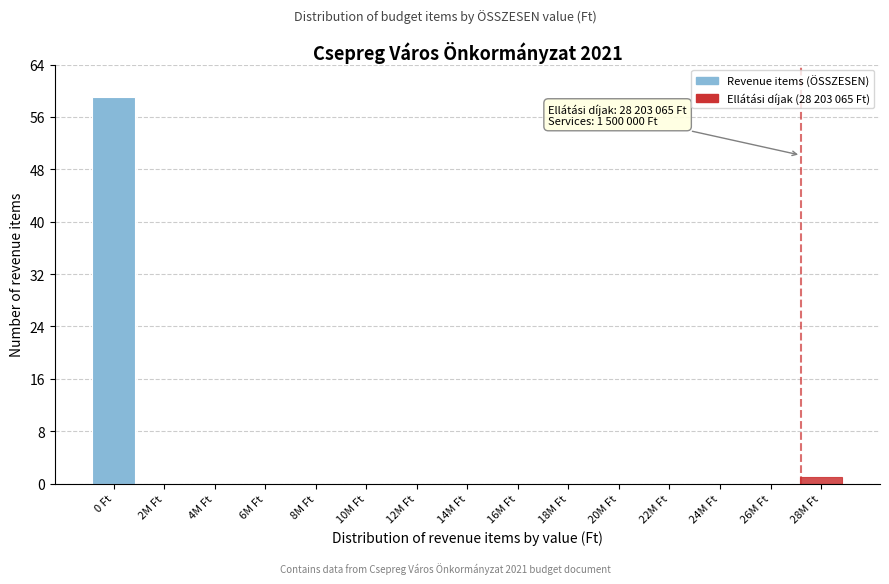

Reading left to right, what are all the values shown in this chart?

0 Ft=59	2M Ft=0	4M Ft=0	6M Ft=0	8M Ft=0	10M Ft=0	12M Ft=0	14M Ft=0	16M Ft=0	18M Ft=0	20M Ft=0	22M Ft=0	24M Ft=0	26M Ft=0	28M Ft=1